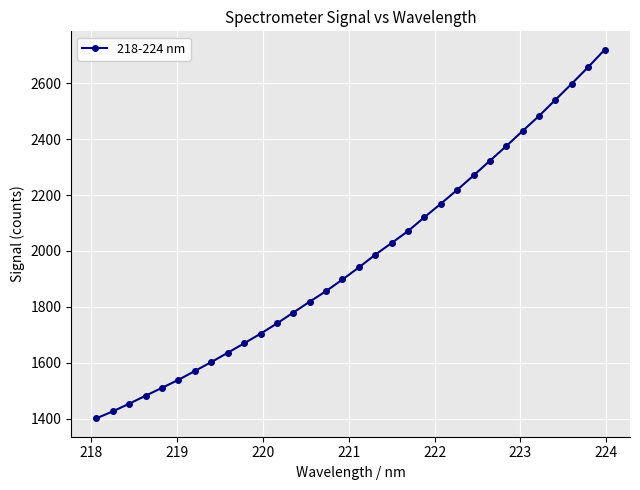

Does the chart have visible grid lines?

Yes